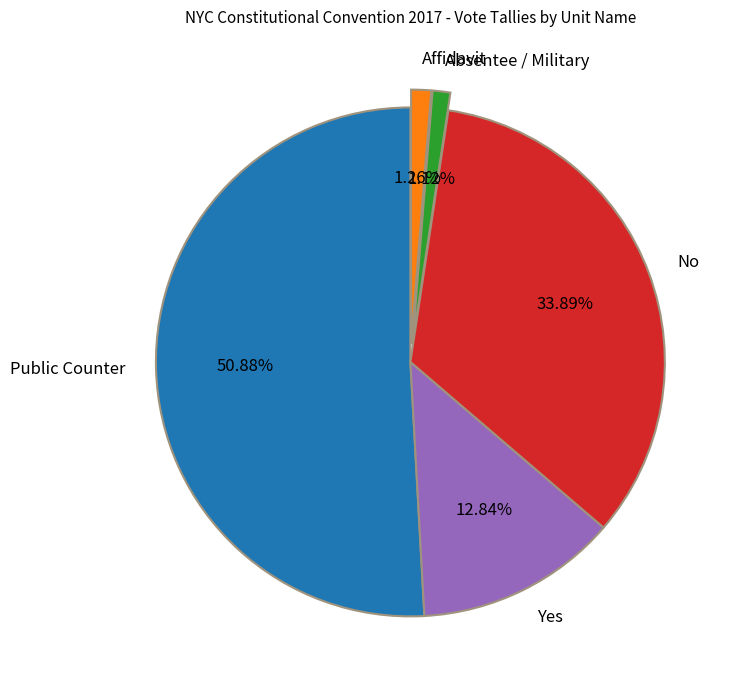

Does any single category account for the majority?

Yes